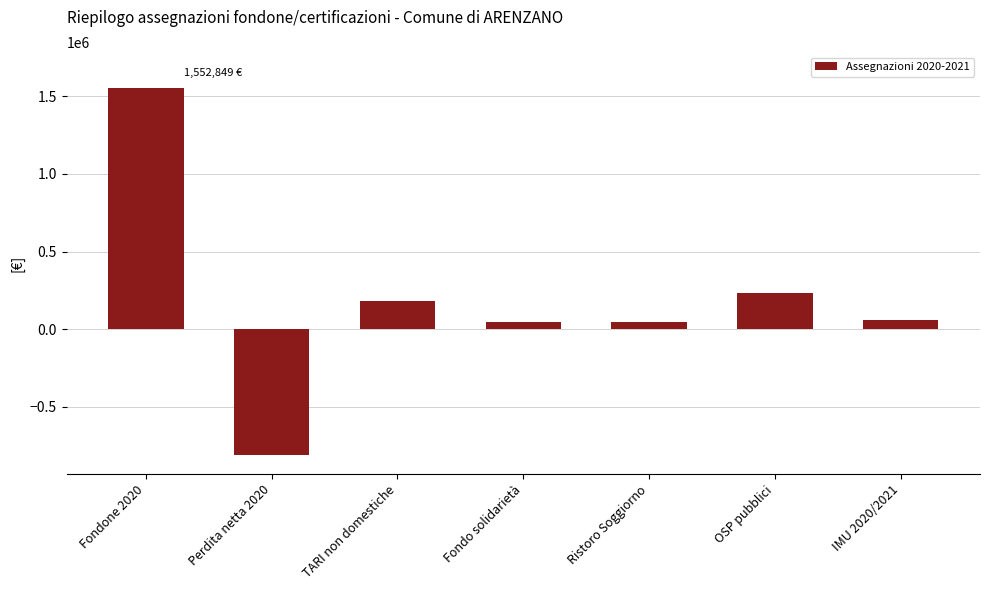

At which label does the data first exceed 57283?

Fondone 2020